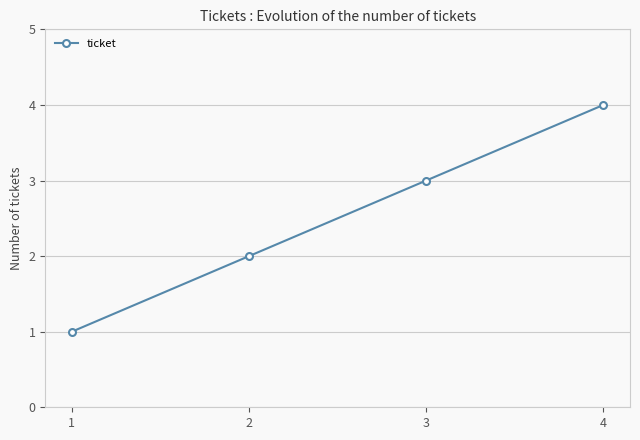

What is the ratio of the value at 4 to the value at 1?

4.0